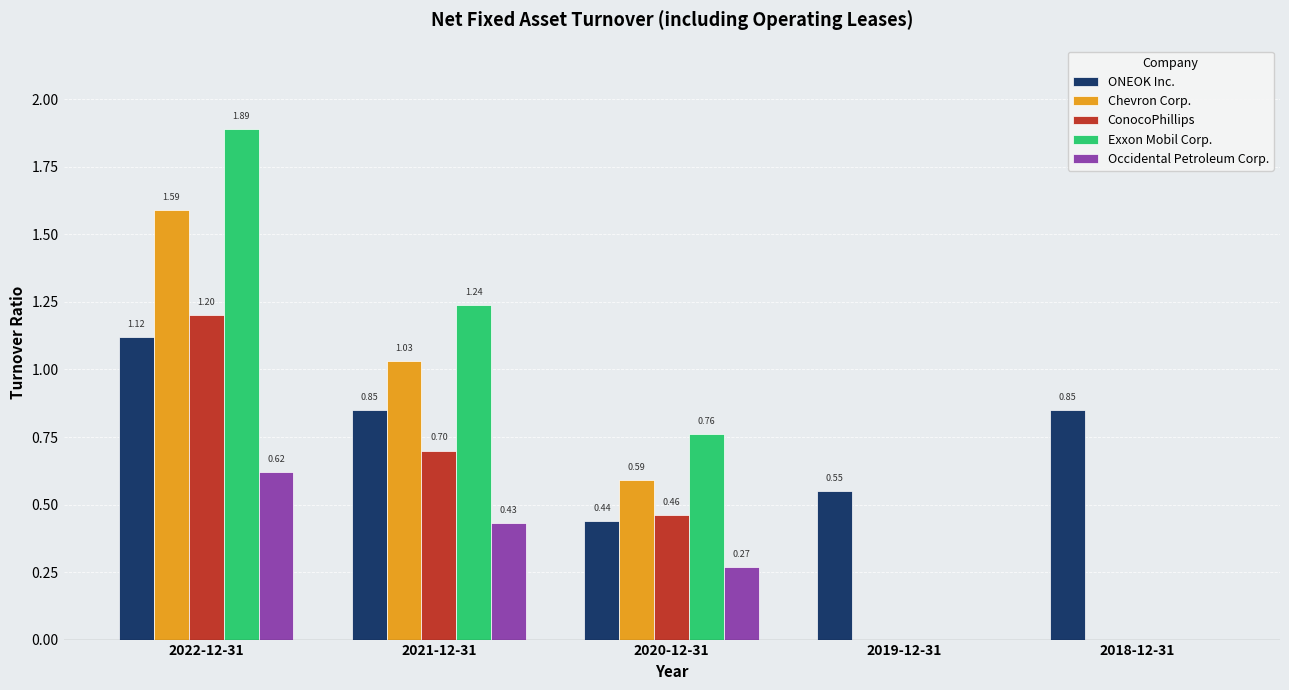

At which category is the sum across all series the highest?

2022-12-31